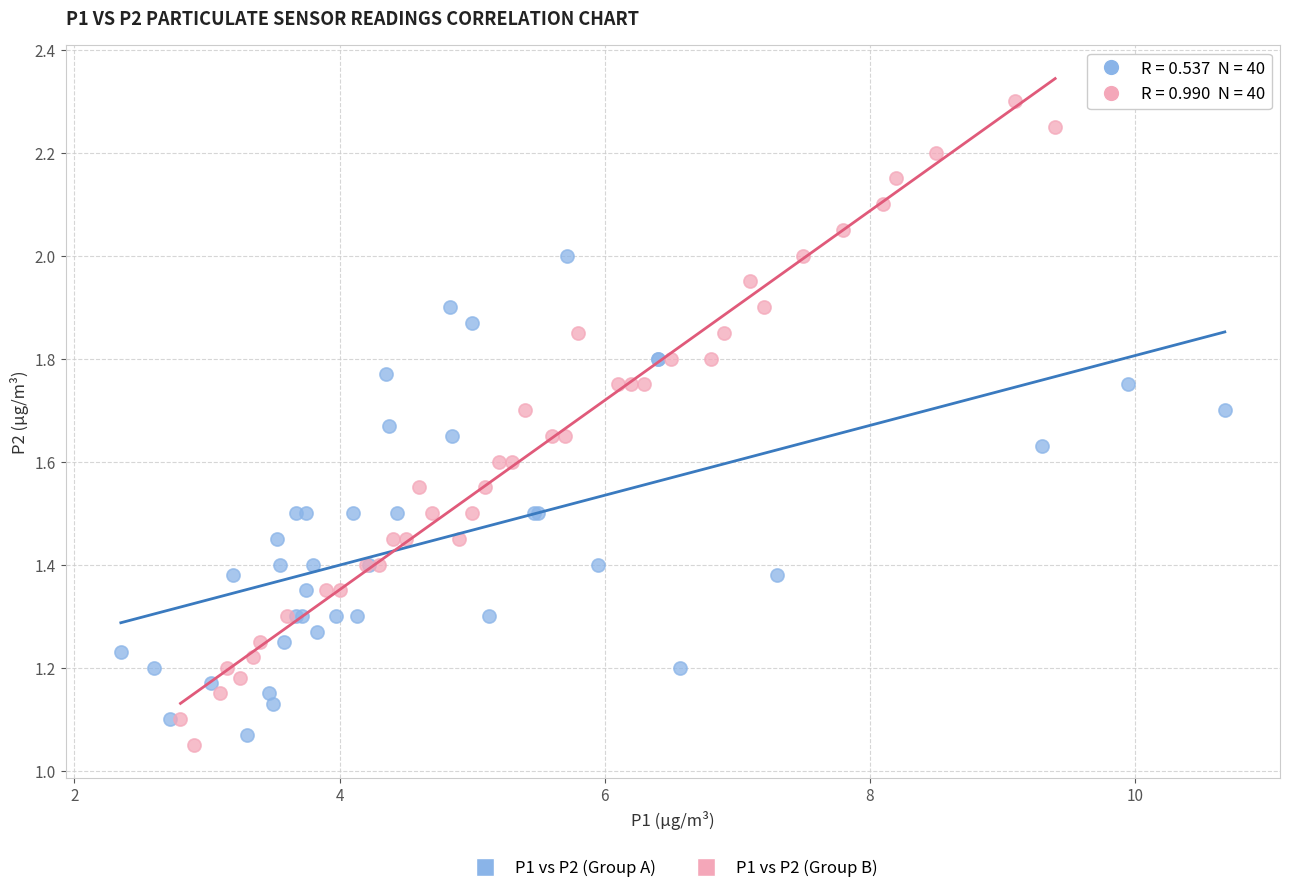

Which series reaches the minimum Y coordinate?

P1 vs P2 (Group B)